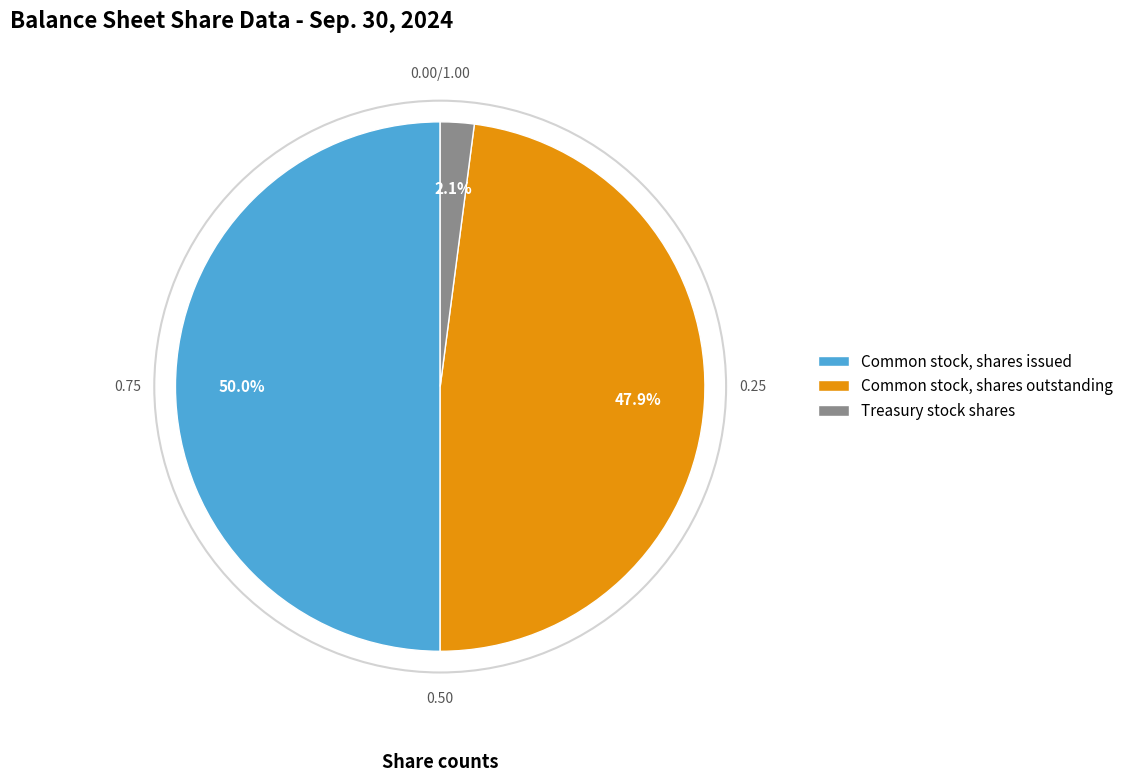

Does Treasury stock shares account for over 50% of the chart?

No